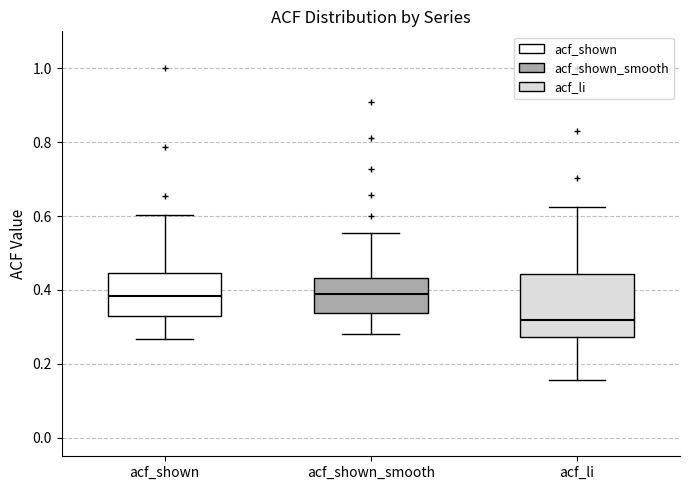

Where is the upper edge of the box for acf_shown on the y-axis? The values are not printed on the chart, so give them approximately, as read against the axis.

0.44